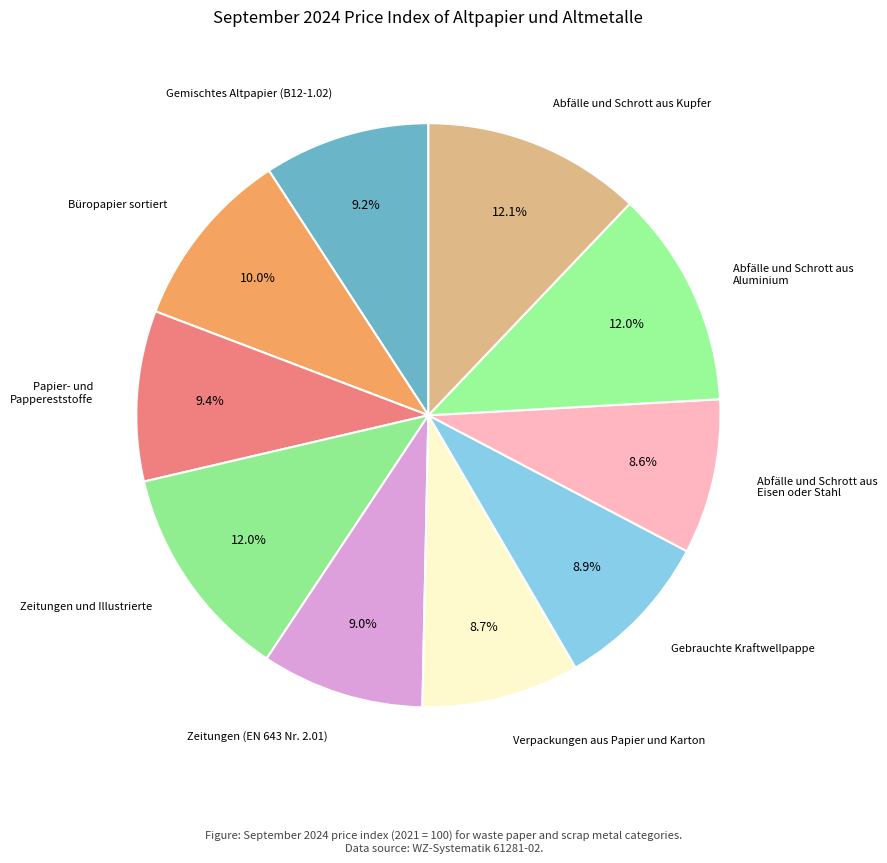

Count the number of slices in the pie.

10